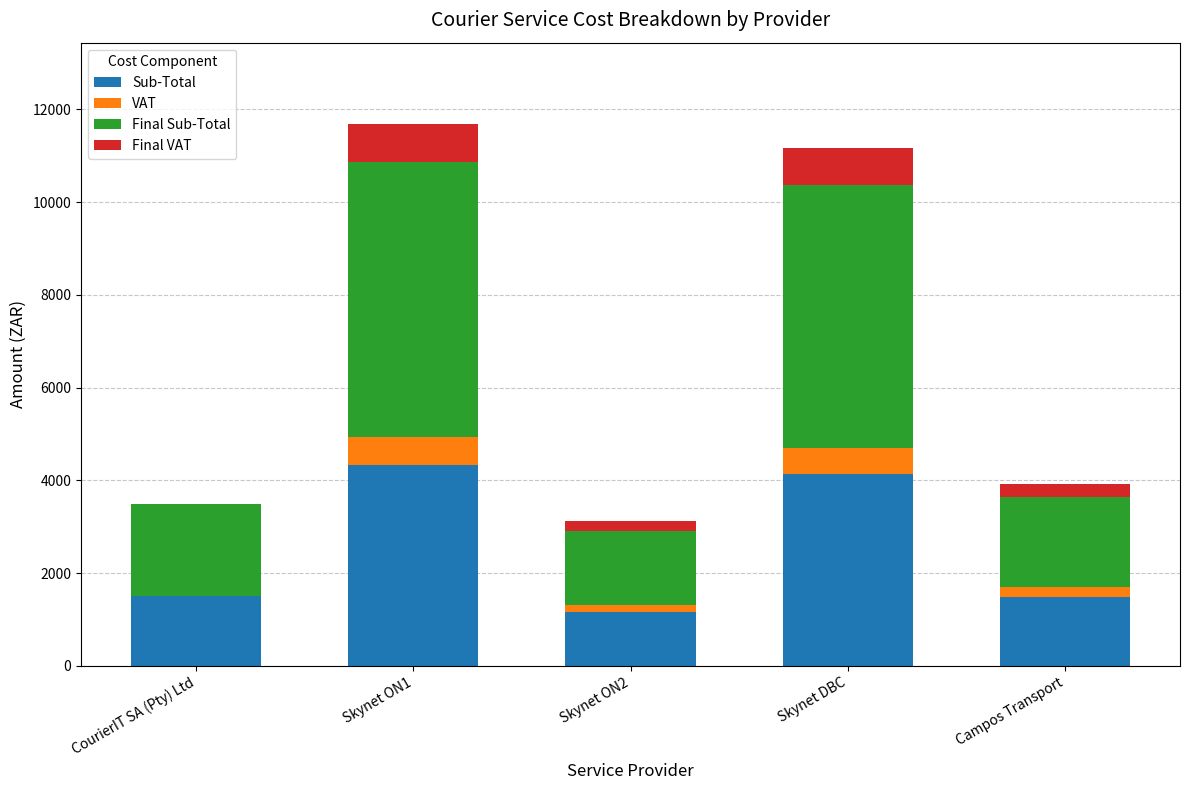

What is the total value across all series at CourierIT SA (Pty) Ltd?

3499.3